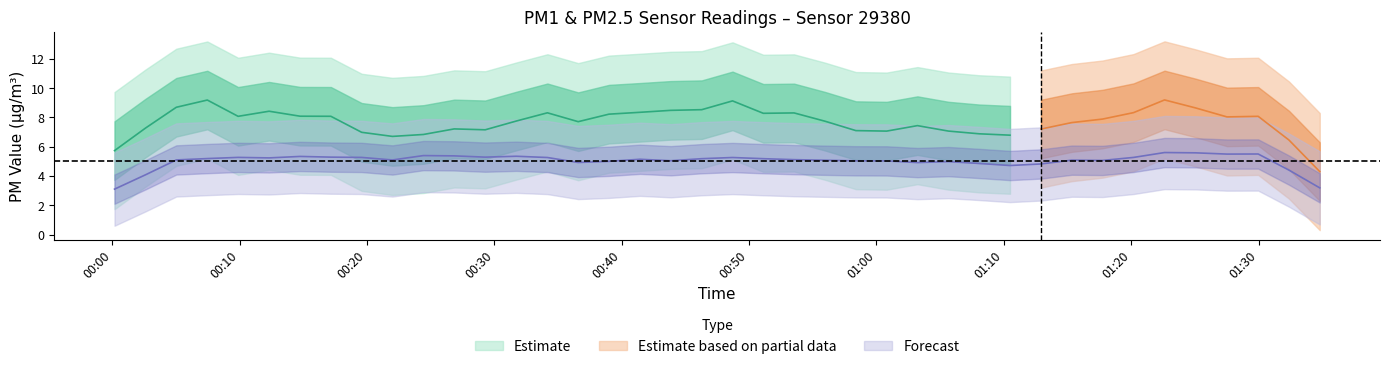

True or false: P2 and P1 intersect in this chart.

False